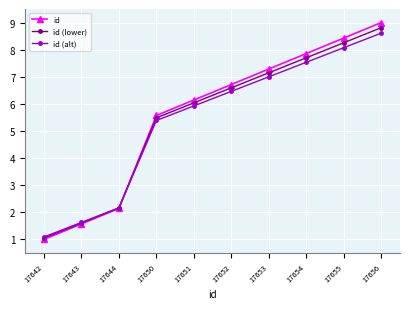

What is the sum of all id values?

55.7